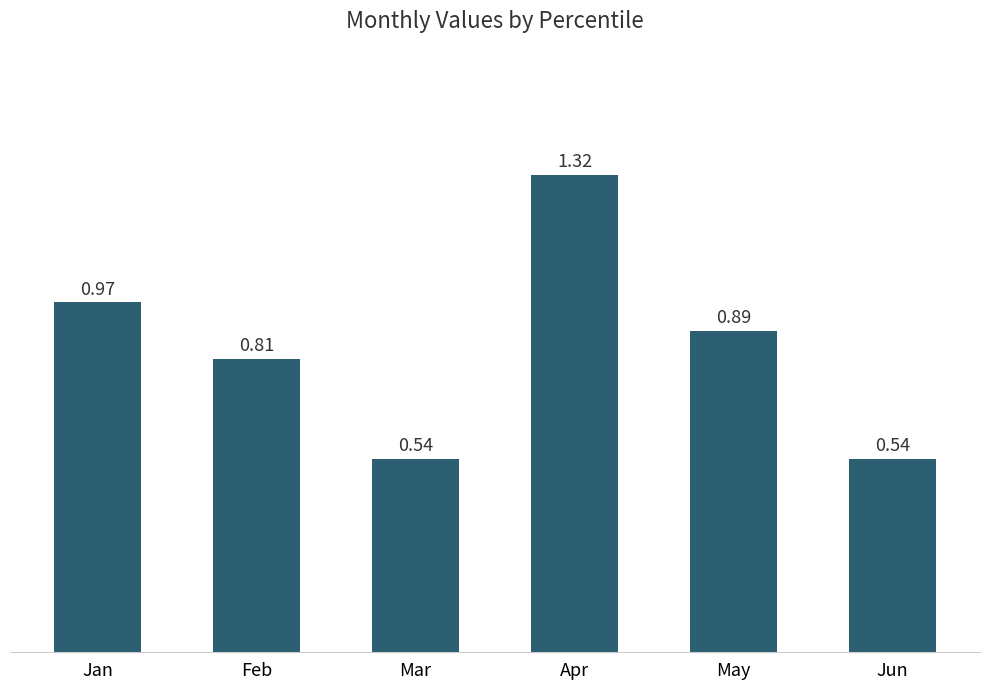

What is the difference between the values at Apr and May?

0.4